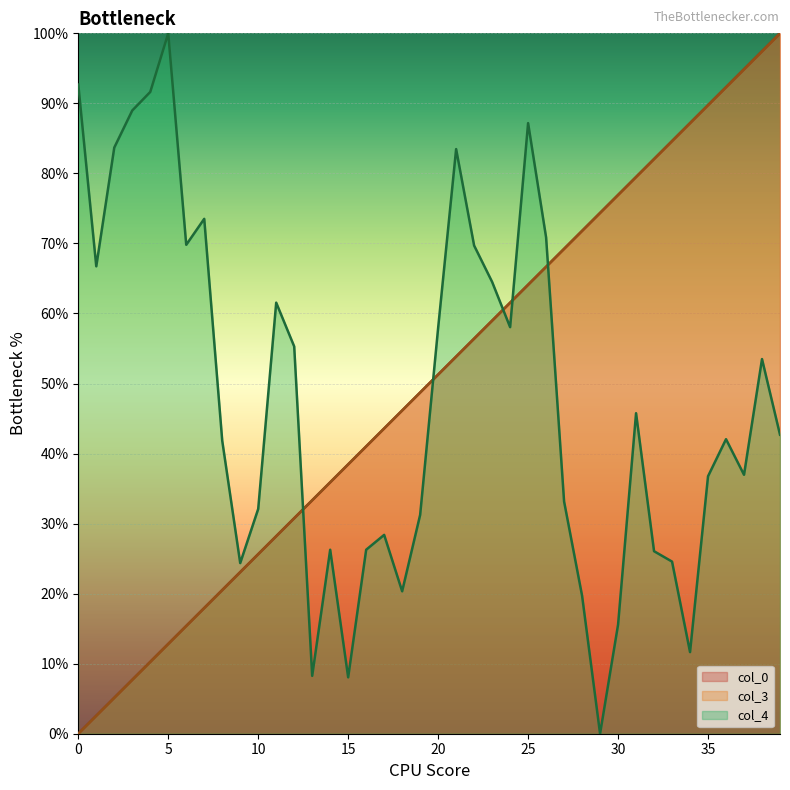

True or false: col_3 has a value of 129.9 at 38.

False